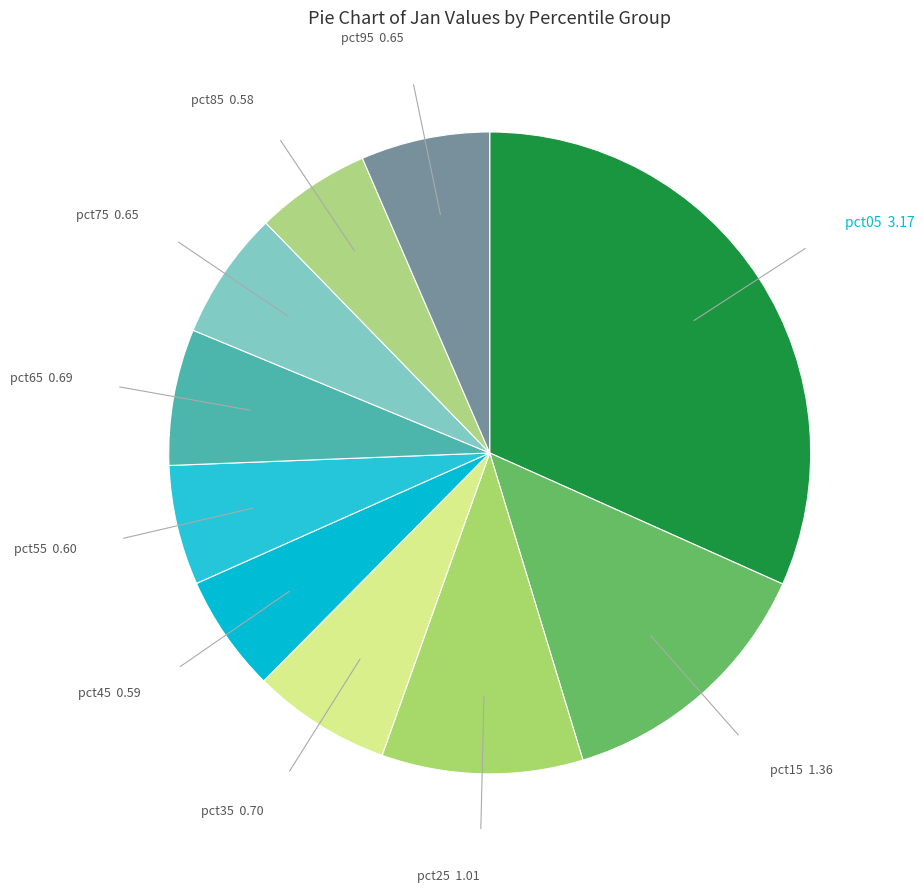

Which slice is the smallest?

pct85